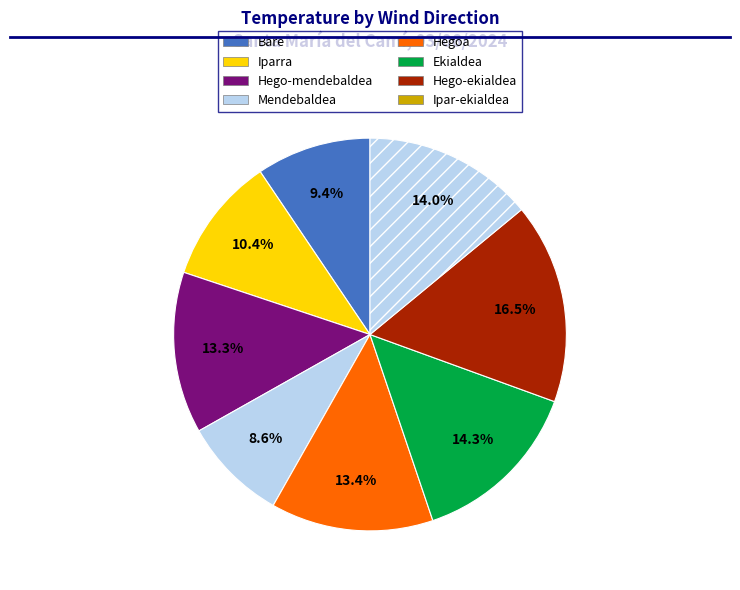

How many segments does this pie chart have?

8